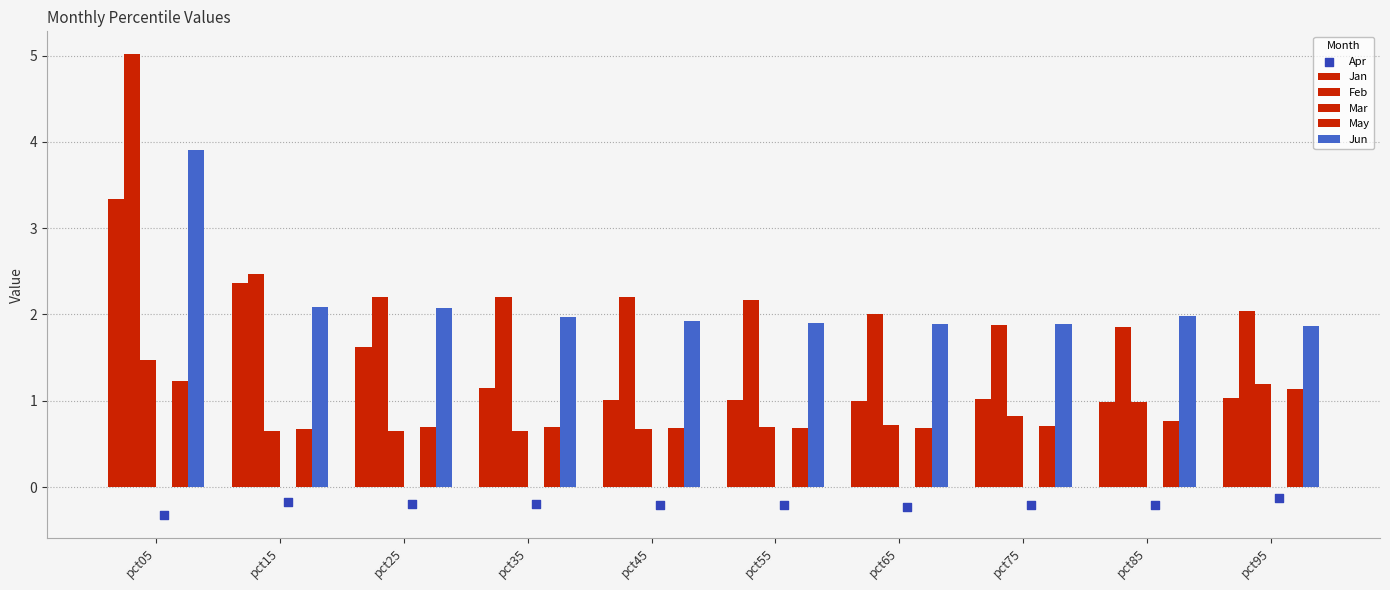

Which series has the largest total across all categories?

Feb